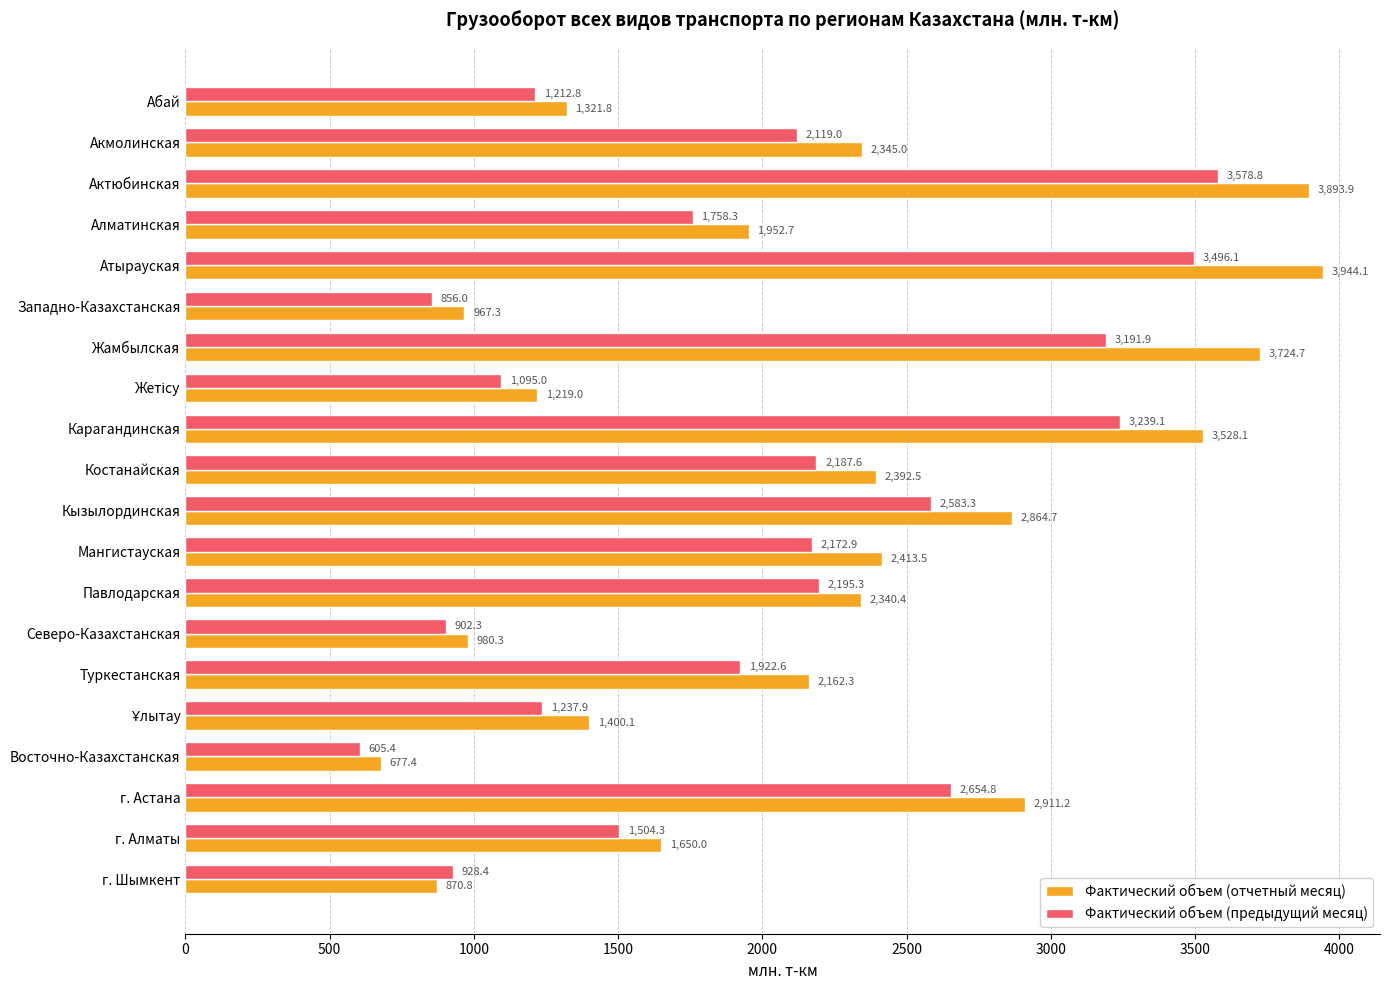

What is the maximum value for Фактический объем (отчетный месяц)?

3944.1